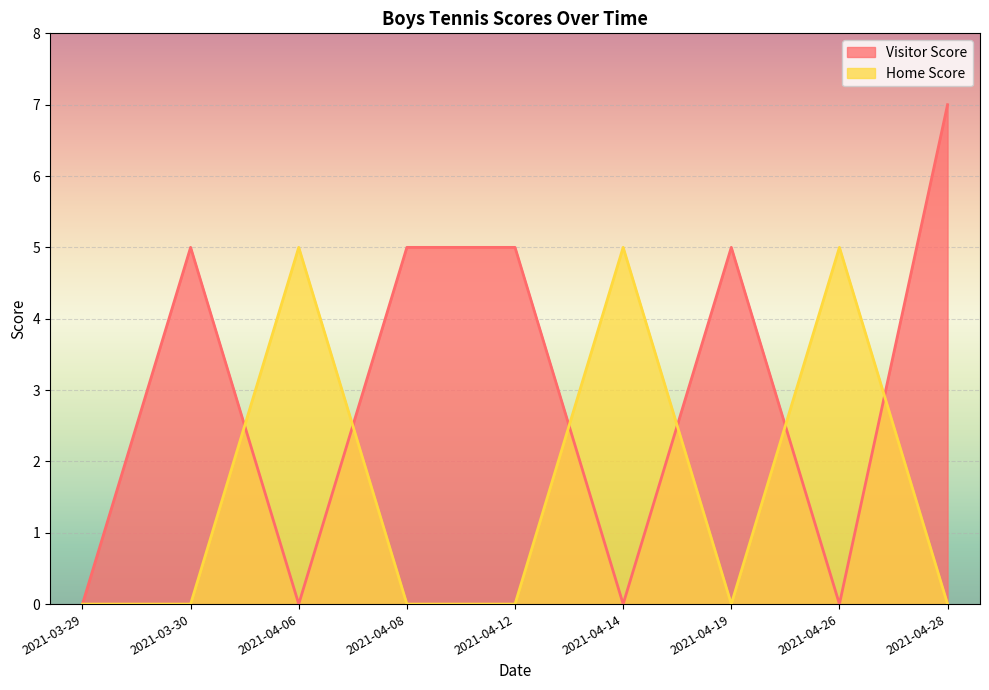

How many lines are shown in the chart?

2